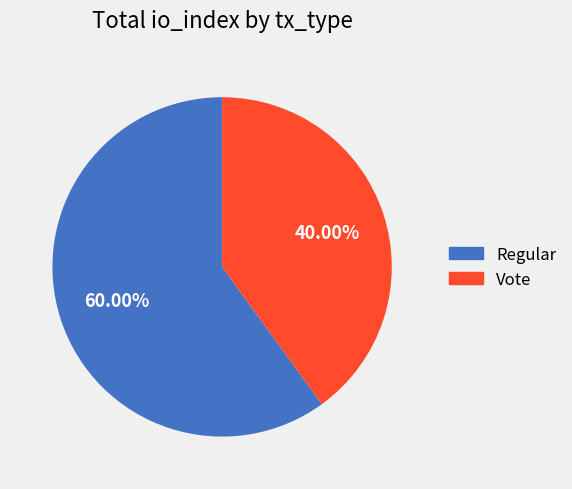

Is it true that Regular is 52% of the pie?

False